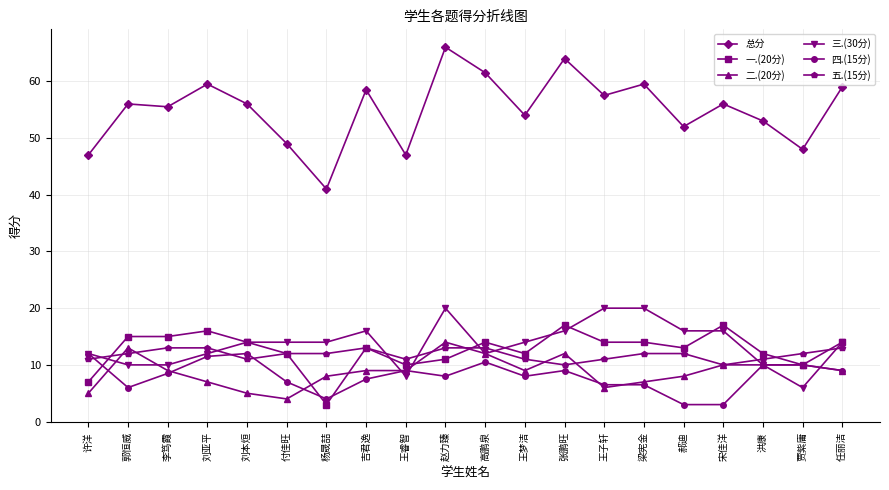

Reading left to right, transcribe all the data shown in this chart.

总分: 47.0	56.0	55.5	59.5	56.0	49.0	41.0	58.5	47.0	66.0	61.5	54.0	64.0	57.5	59.5	52.0	56.0	53.0	48.0	59.0
一.(20分): 7.0	15.0	15.0	16.0	14.0	12.0	3.0	13.0	10.0	11.0	14.0	12.0	17.0	14.0	14.0	13.0	17.0	12.0	10.0	14.0
二.(20分): 5.0	13.0	9.0	7.0	5.0	4.0	8.0	9.0	9.0	14.0	12.0	9.0	12.0	6.0	7.0	8.0	10.0	10.0	10.0	9.0
三.(30分): 12.0	10.0	10.0	12.0	14.0	14.0	14.0	16.0	8.0	20.0	12.0	14.0	16.0	20.0	20.0	16.0	16.0	10.0	6.0	14.0
四.(15分): 12.0	6.0	8.5	11.5	12.0	7.0	4.0	7.5	9.0	8.0	10.5	8.0	9.0	6.5	6.5	3.0	3.0	10.0	10.0	9.0
五.(15分): 11.0	12.0	13.0	13.0	11.0	12.0	12.0	13.0	11.0	13.0	13.0	11.0	10.0	11.0	12.0	12.0	10.0	11.0	12.0	13.0